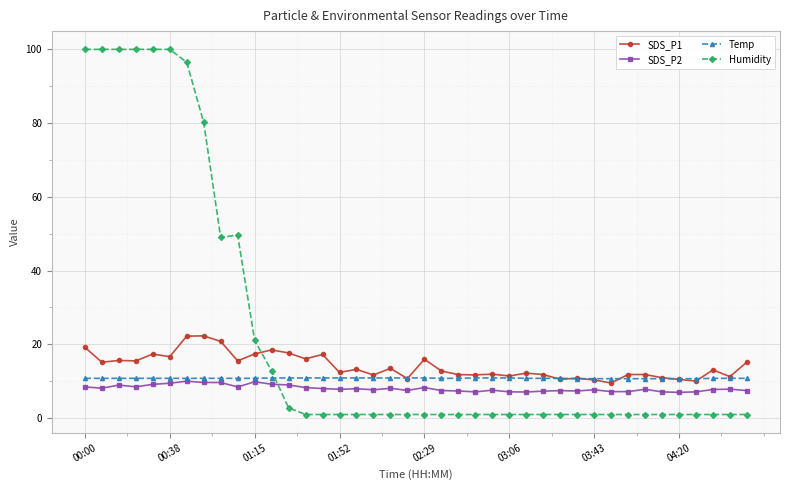

Which series has the largest range (max minus min)?

Humidity